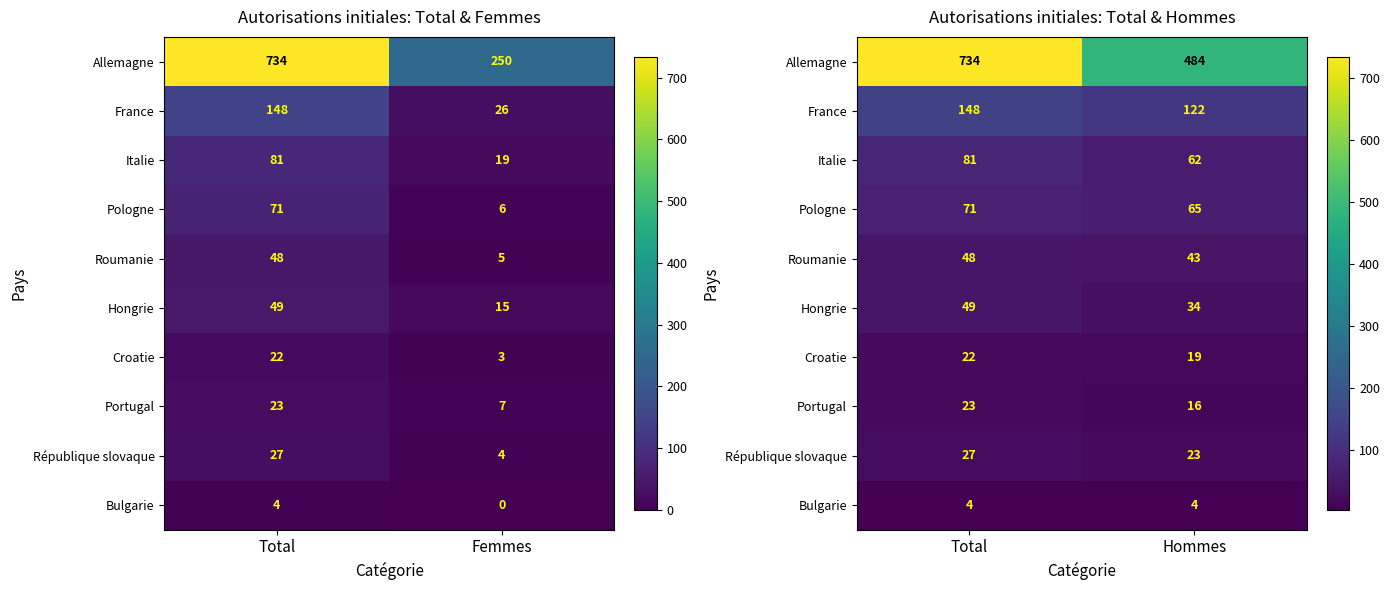

Rank the categories by France value from highest to lowest.

Total, Hommes